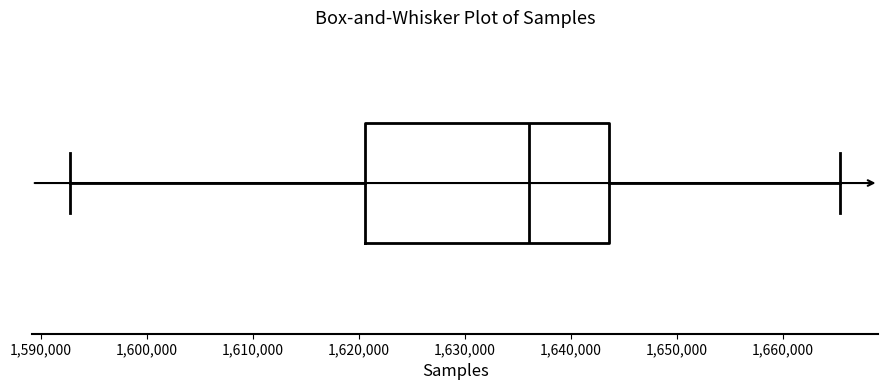

Where is the right edge of the box on the x-axis? The values are not printed on the chart, so give them approximately, as read against the axis.

1644000